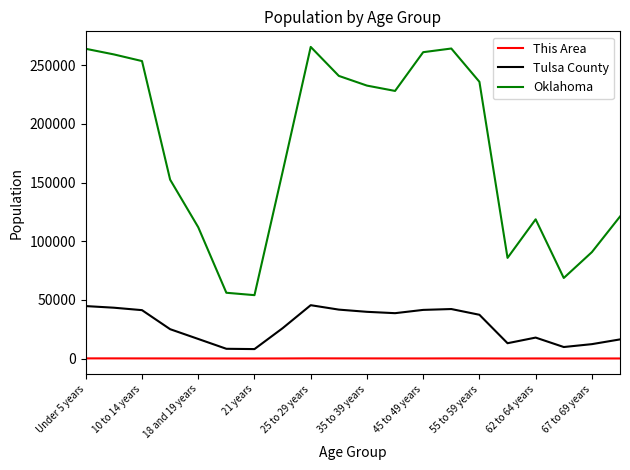

True or false: Oklahoma and This Area cross at least once.

False